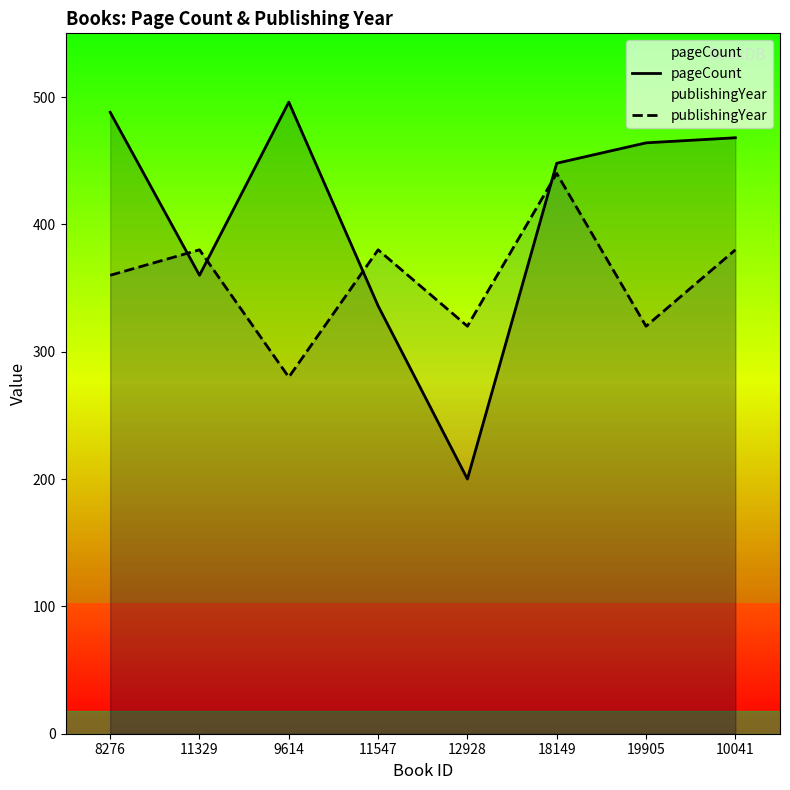

Rank the series at 11547 from highest to lowest value.

publishingYear, pageCount